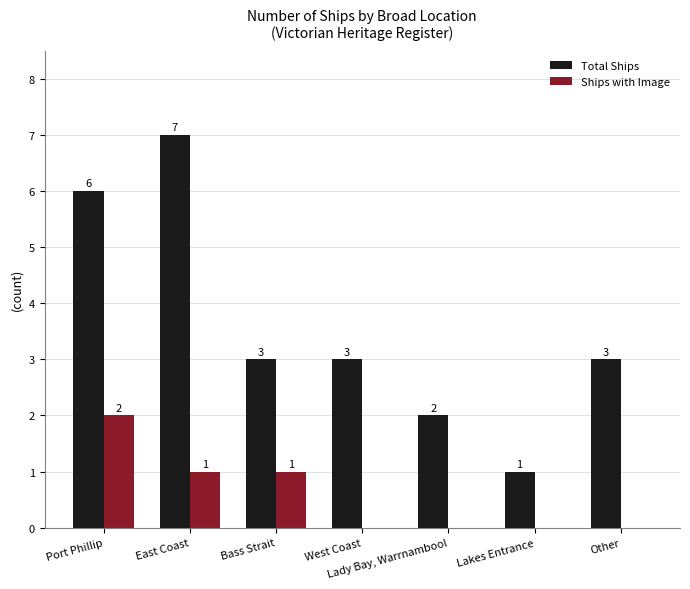

How many values in the Ships with Image series exceed 0?

3